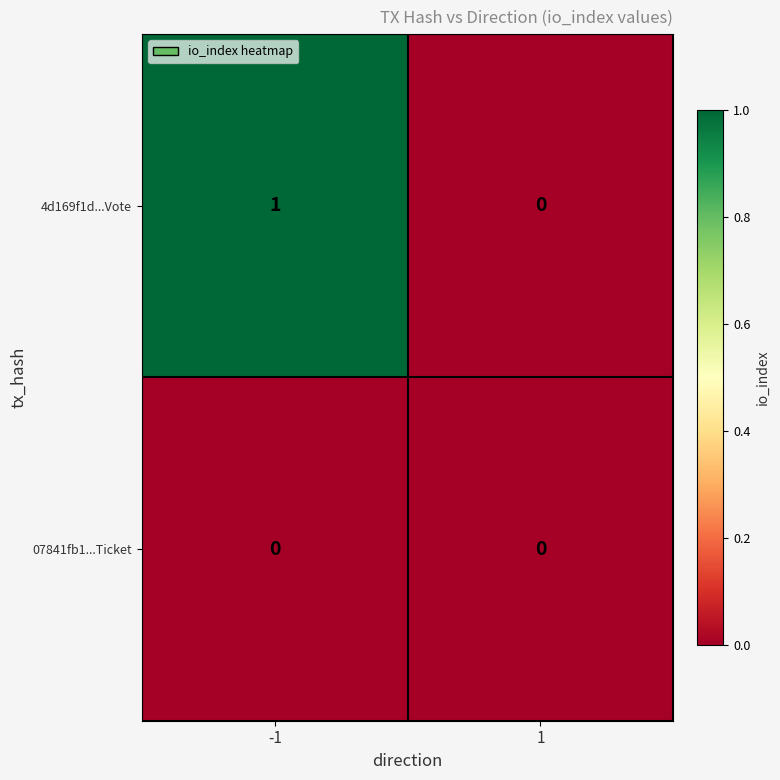

Reading left to right, what are all the values shown in this chart?

4d169f1d...Vote: 1	0
07841fb1...Ticket: 0	0